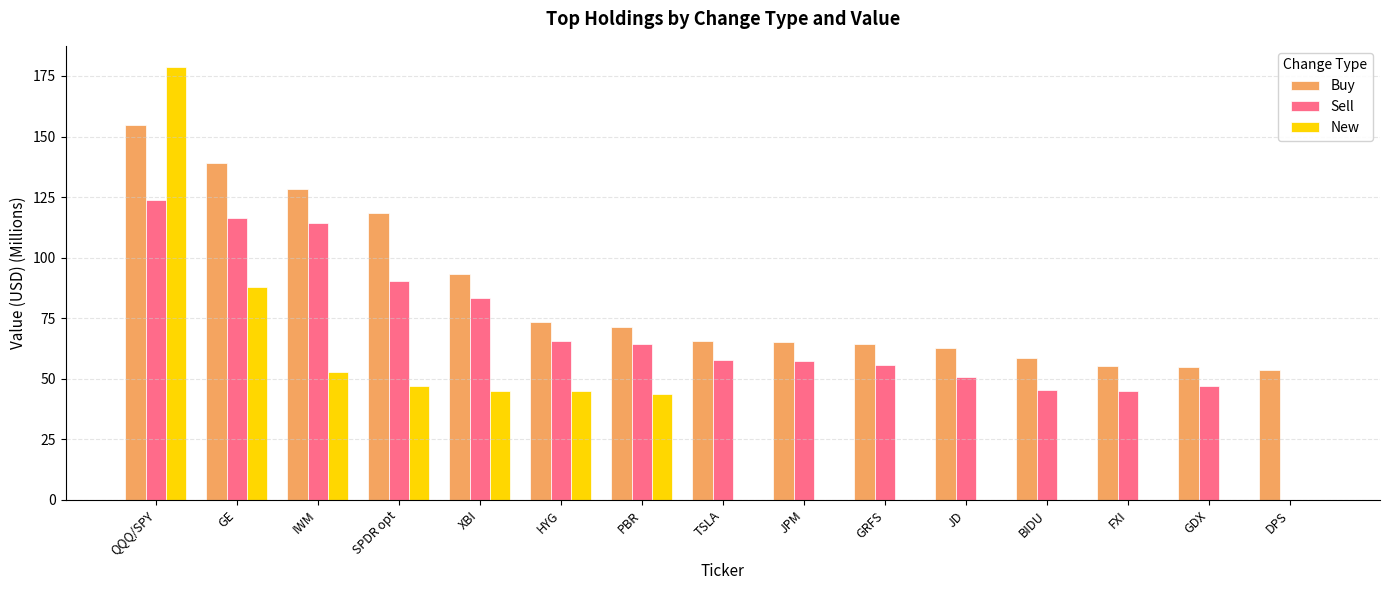

Which category has the highest value in the New series?

QQQ/SPY